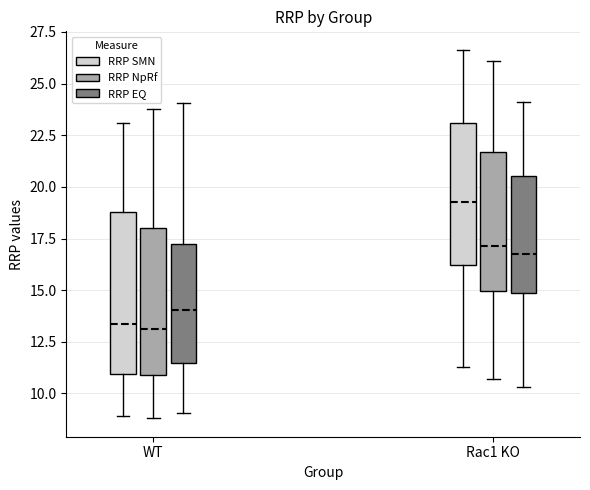

Comparing the boxes themselves (not the whiskers), which one is the tallest?

WT (RRP SMN)